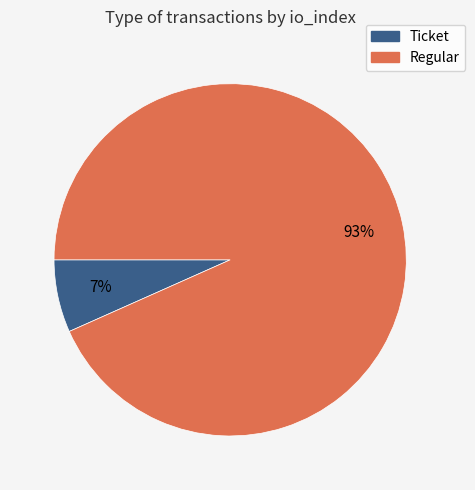

What is the largest slice in the pie chart?

Regular